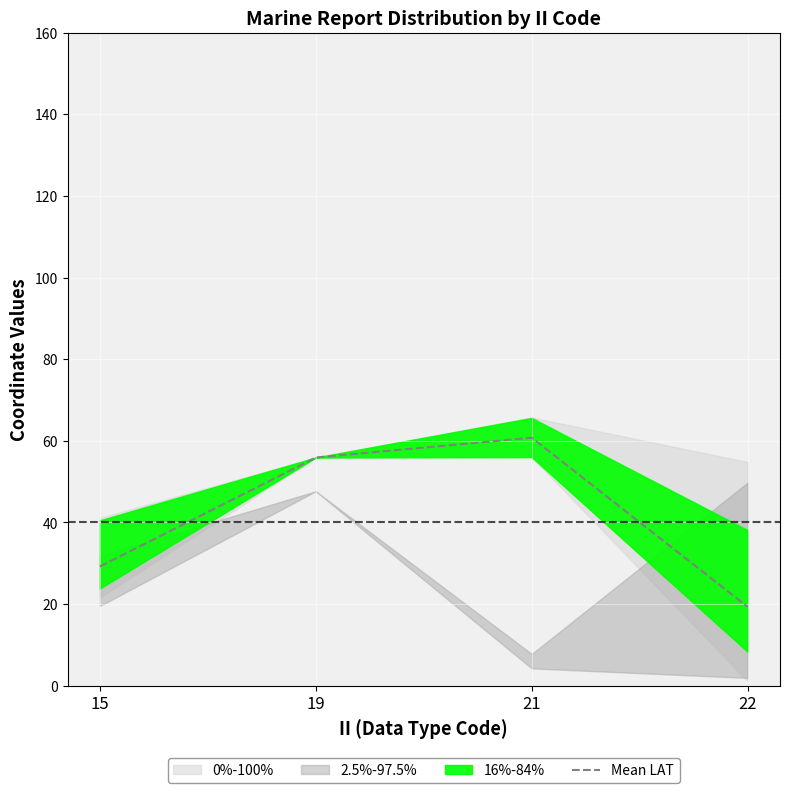

What is the minimum value shown in the chart?

19.3